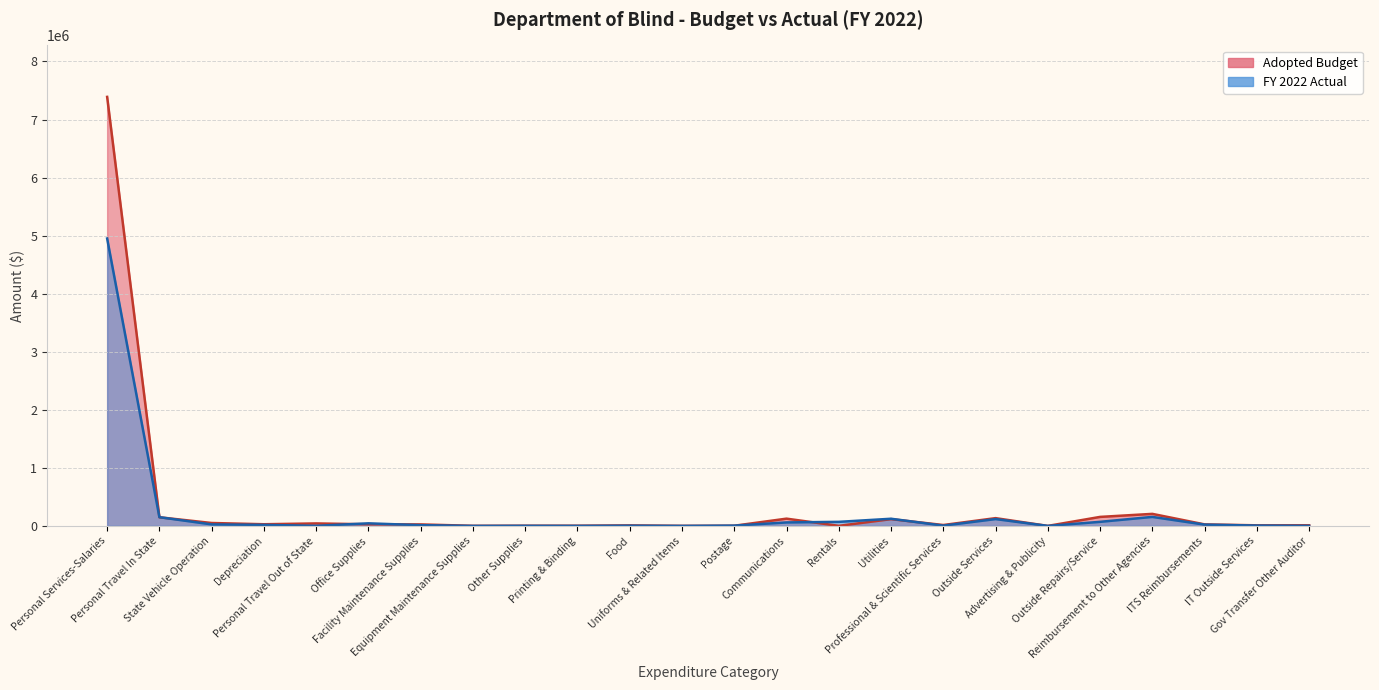

What is the difference between the Adopted Budget values at Other Supplies and Depreciation?

25273